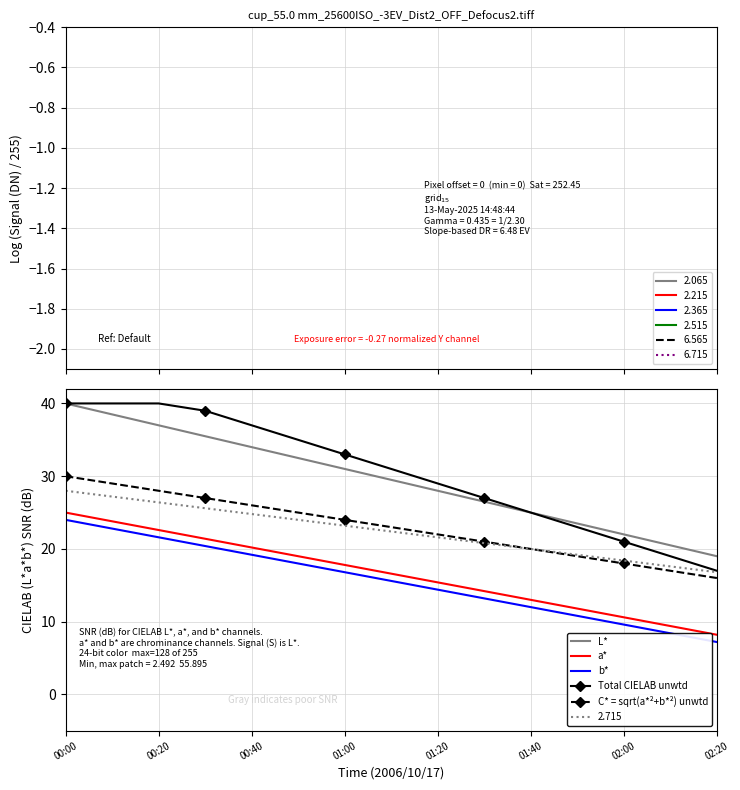

True or false: Total CIELAB unwtd and b* intersect in this chart.

False